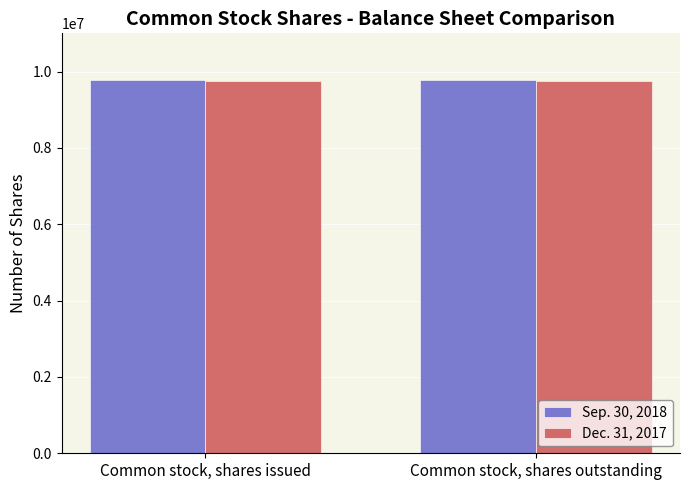

What is the total value across all series at Common stock, shares issued?

19529150